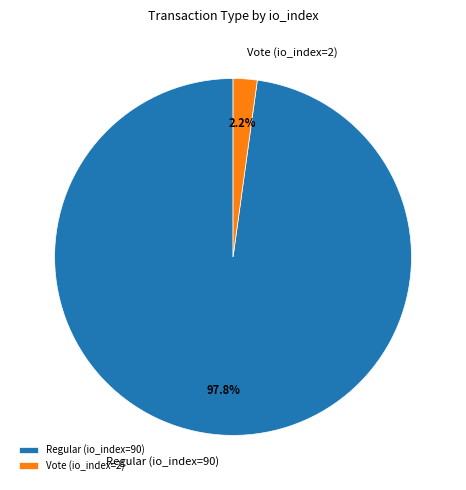

Rank the categories by value from lowest to highest.

Vote (io_index=2), Regular (io_index=90)